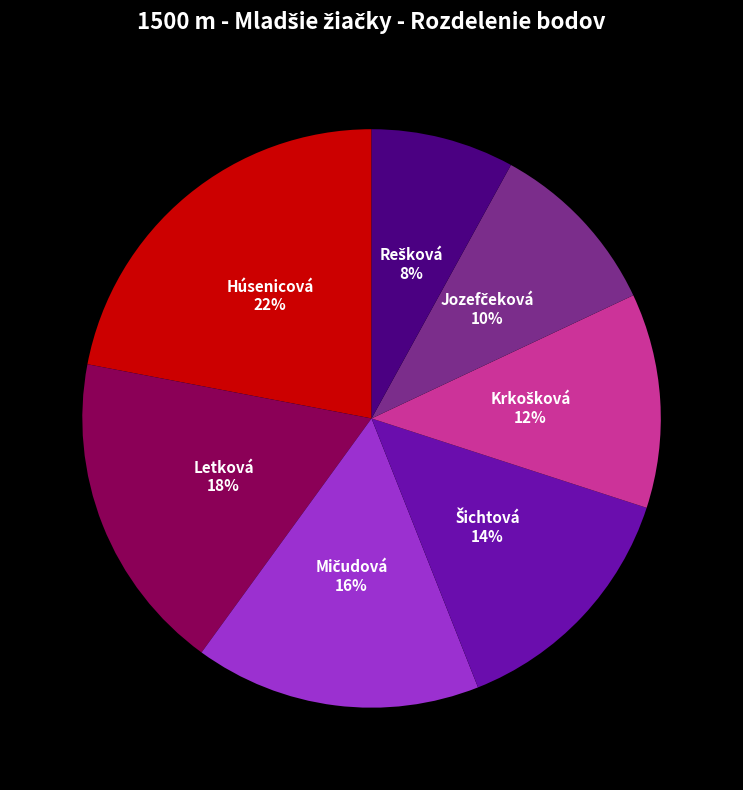

Is there any slice that represents more than half of the pie?

No